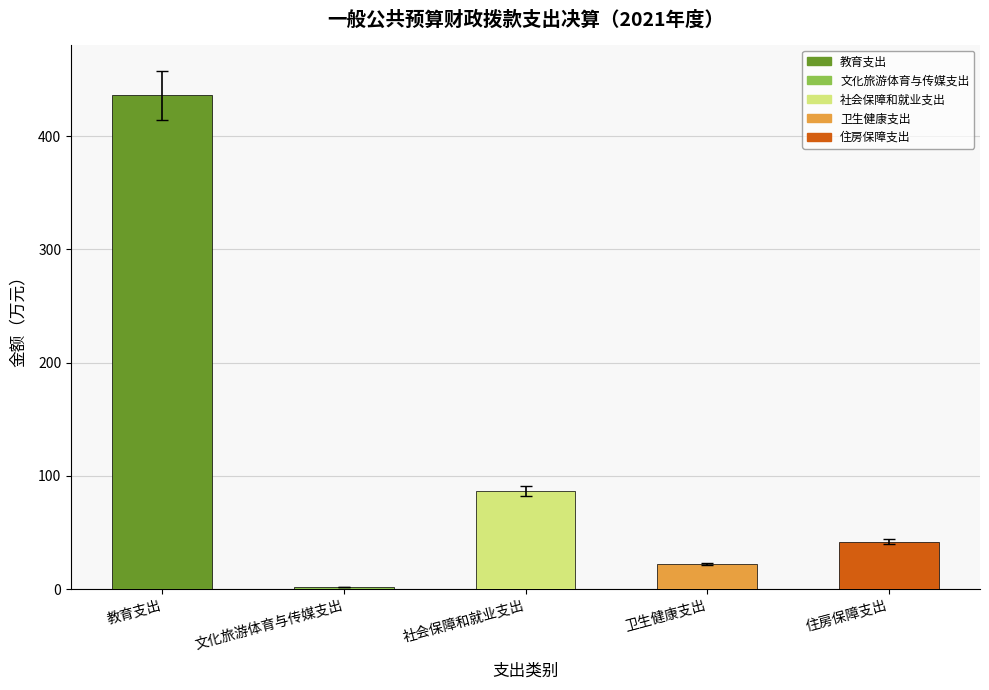

Is it true that the value at 卫生健康支出 is 20.9?

True